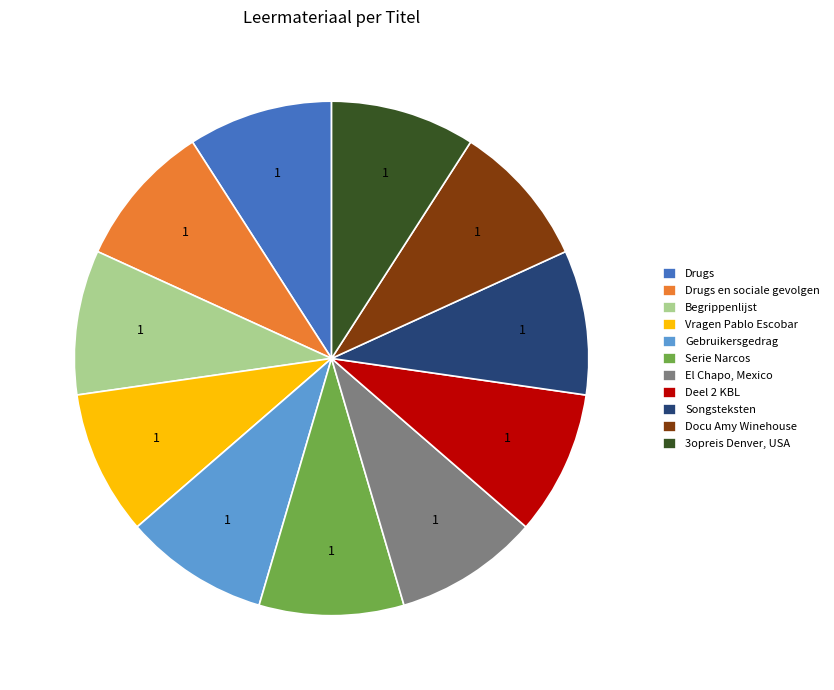

Is the sum of El Chapo, Mexico and Vragen Pablo Escobar greater than half?

No